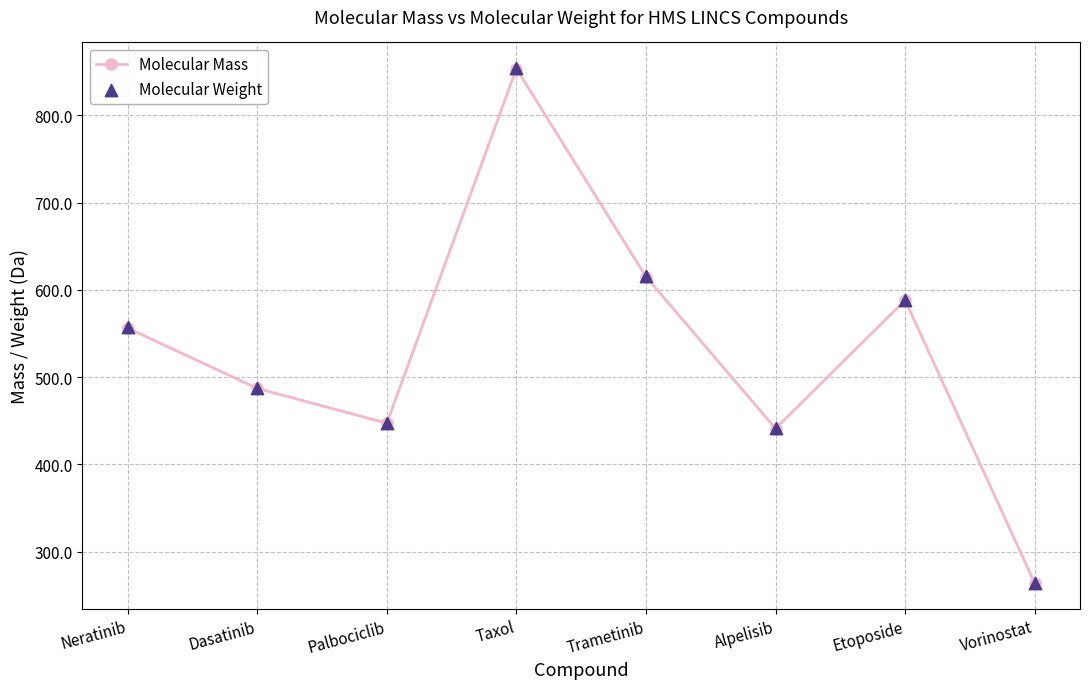

Which series reaches the minimum Y coordinate?

Molecular Mass